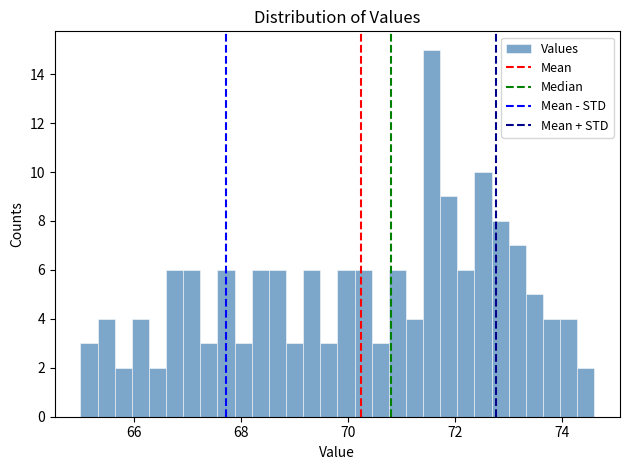

Around what value on the x-axis is the tallest bar? Give the approximate position of its centre, as read against the axis.

71.6